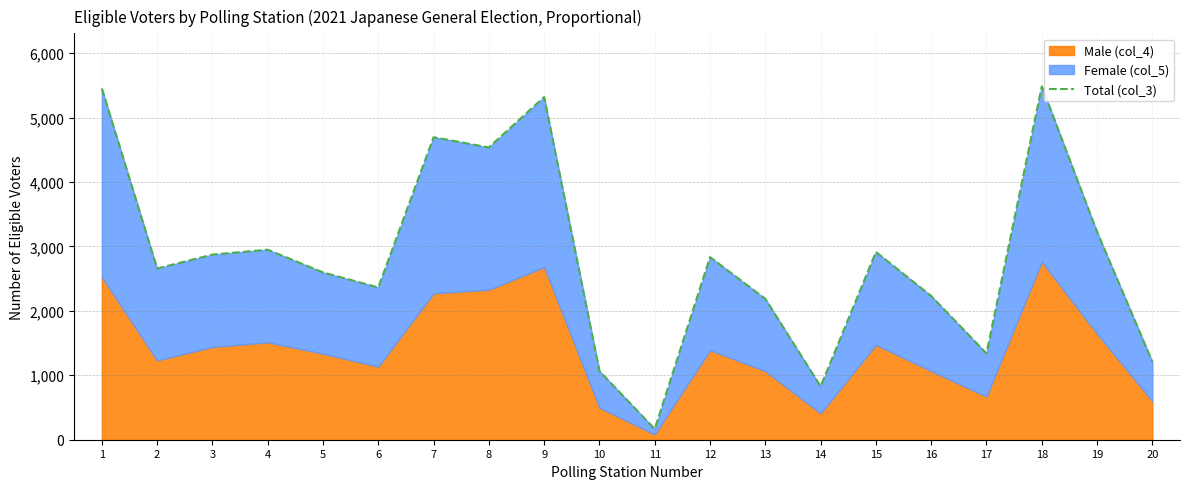

How many points are higher than both their immediate neighbors (excluding endpoints)?

6